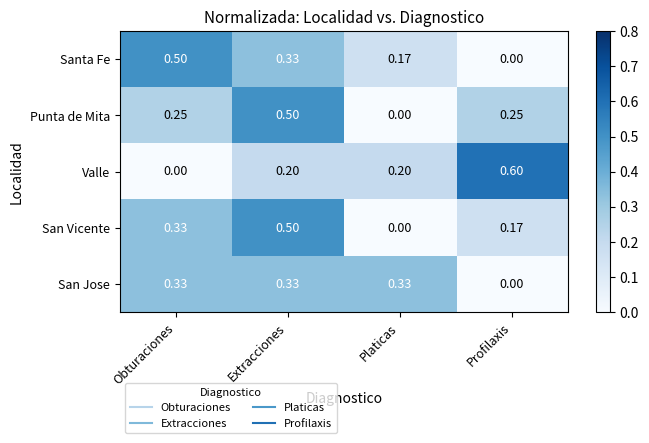

Which series has the largest range (max minus min)?

Valle